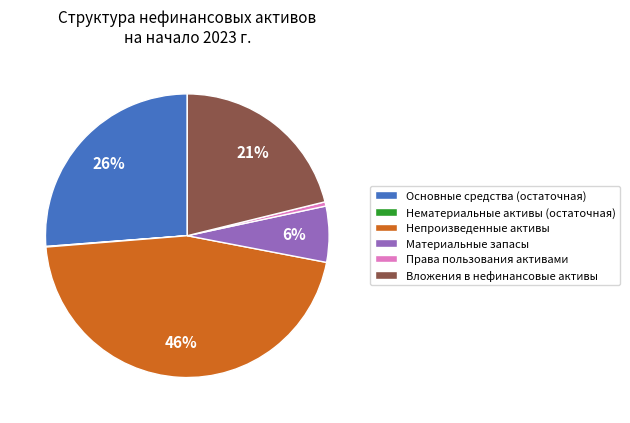

Approximately how many times larger is the value at Непроизведенные активы compared to Вложения в нефинансовые активы?

2.2